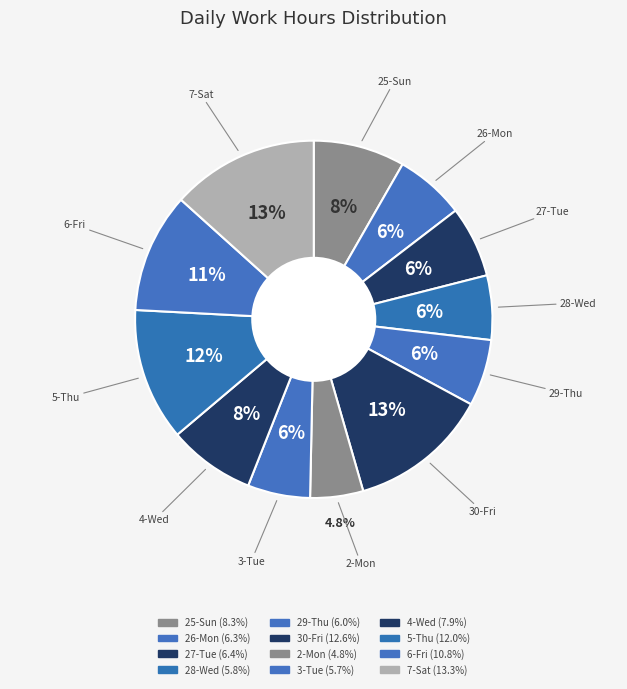

How many segments does this pie chart have?

12